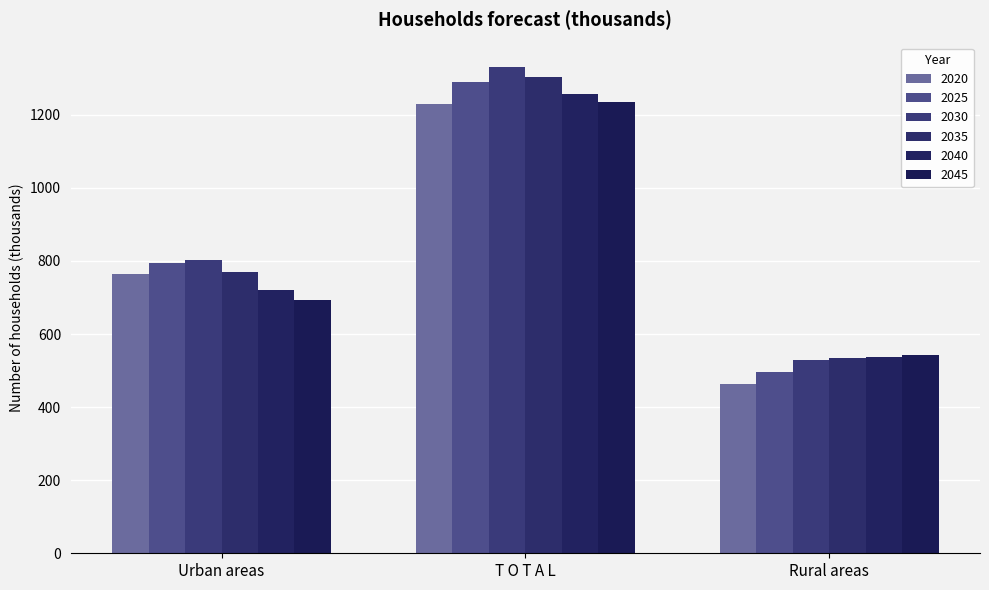

Reading left to right, list all the values displayed in this chart.

2020: 764.3	1228.9	464.5
2025: 793.3	1288.6	495.3
2030: 802.2	1331.1	528.9
2035: 769.8	1302.9	533.1
2040: 720.7	1257.3	536.6
2045: 691.7	1234.9	543.3